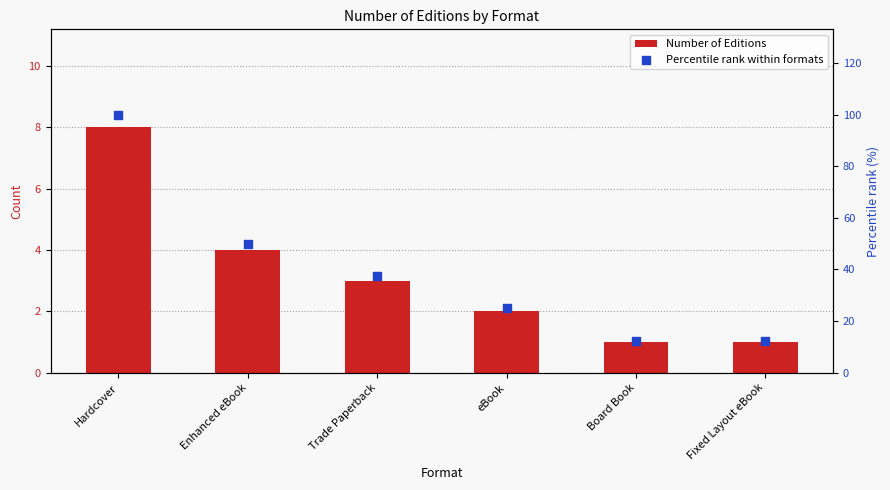

What is the total value across all series at Hardcover?

108.0